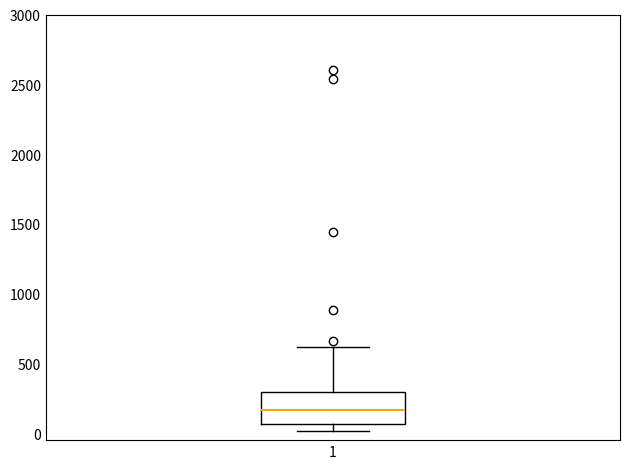

Where is the lower edge of the box at x = 1 on the y-axis? The values are not printed on the chart, so give them approximately, as read against the axis.

50